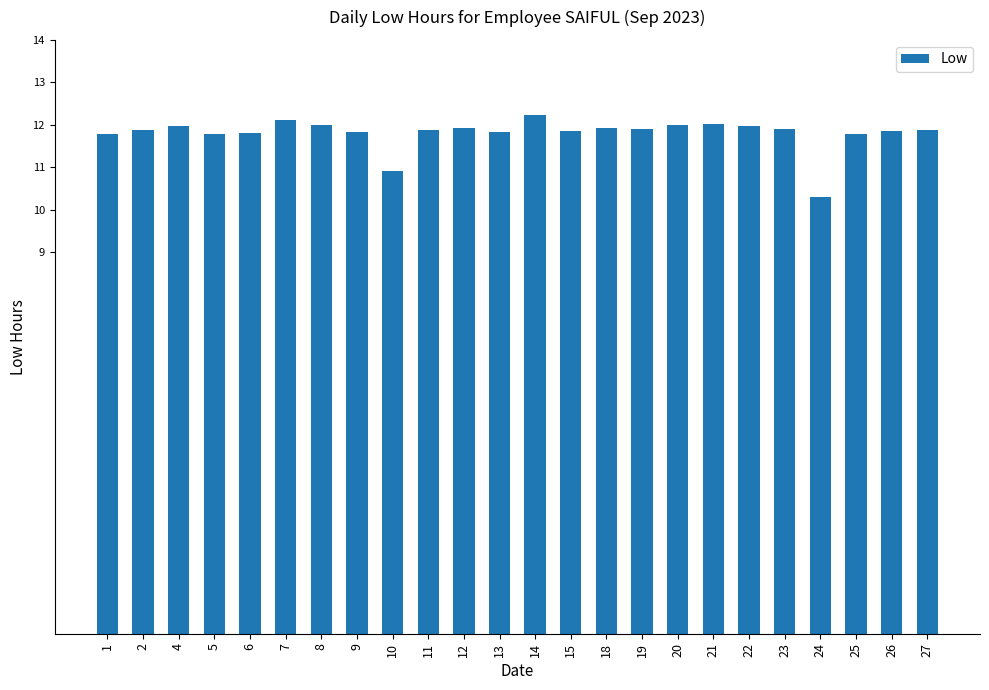

What is the value of the 17th bar from the left?

12.0